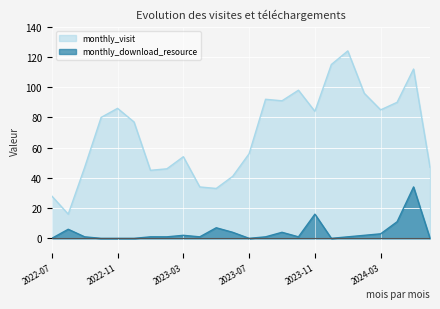

List the labels in order of monthly_download_resource value, largest first.

2024-05, 2023-11, 2024-04, 2023-05, 2022-08, 2023-06, 2023-09, 2024-03, 2023-03, 2024-02, 2022-09, 2023-01, 2023-02, 2023-04, 2023-08, 2023-10, 2024-01, 2022-07, 2022-10, 2022-11, 2022-12, 2023-07, 2023-12, 2024-06